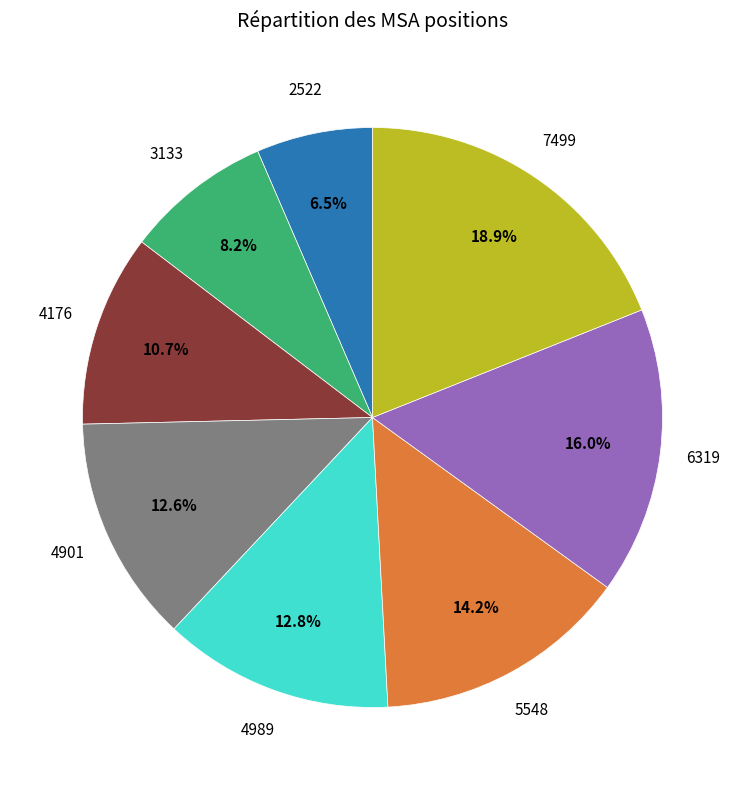

To the nearest percent, what is the difference between the largest and smallest slice percentages?

12%